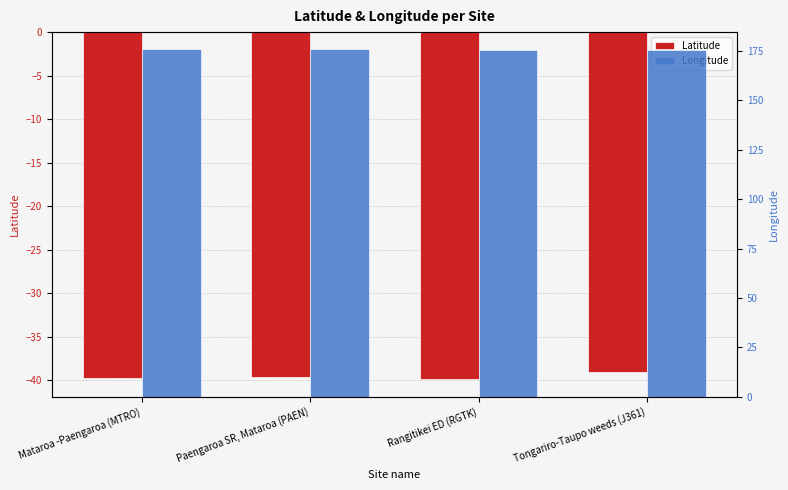

What is the minimum value for Latitude?

-39.9